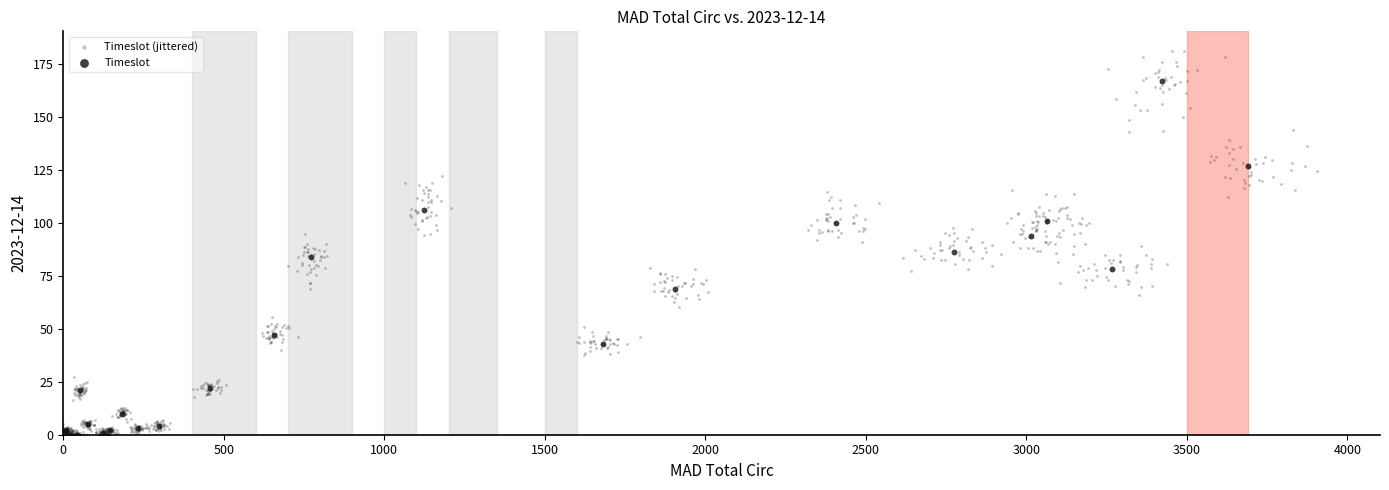

Which series reaches the maximum Y coordinate?

Timeslot (jittered)